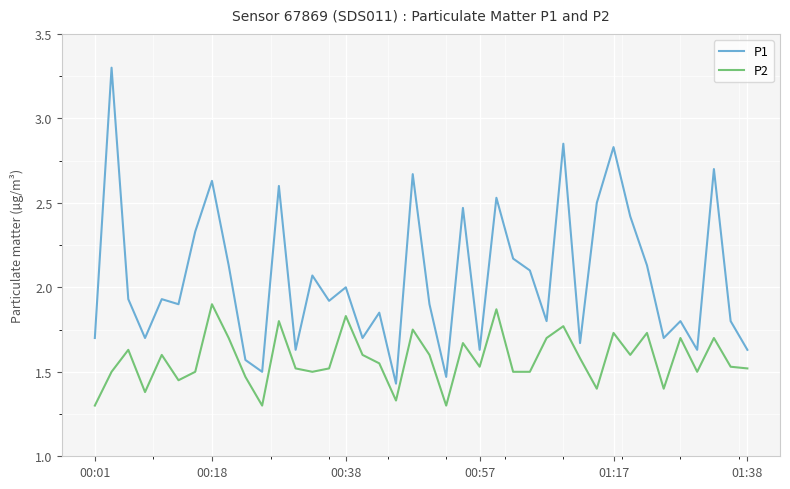

Which series has the largest range (max minus min)?

P1